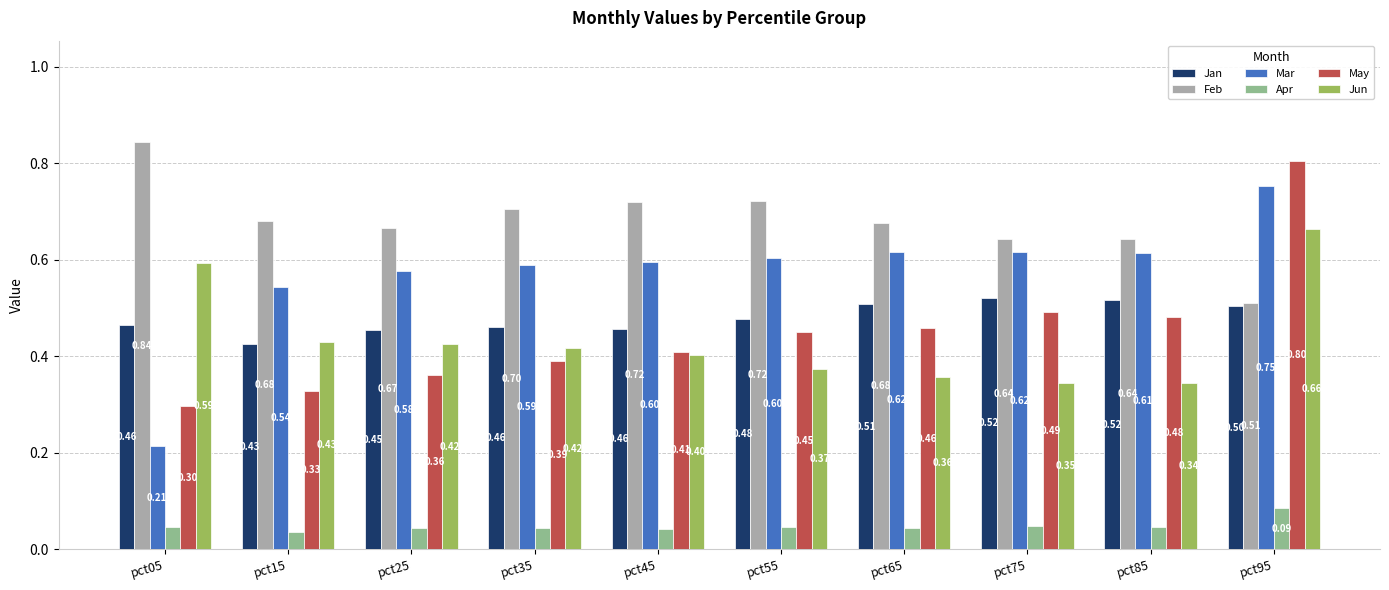

Are the bars grouped side by side (vs. stacked)?

Yes